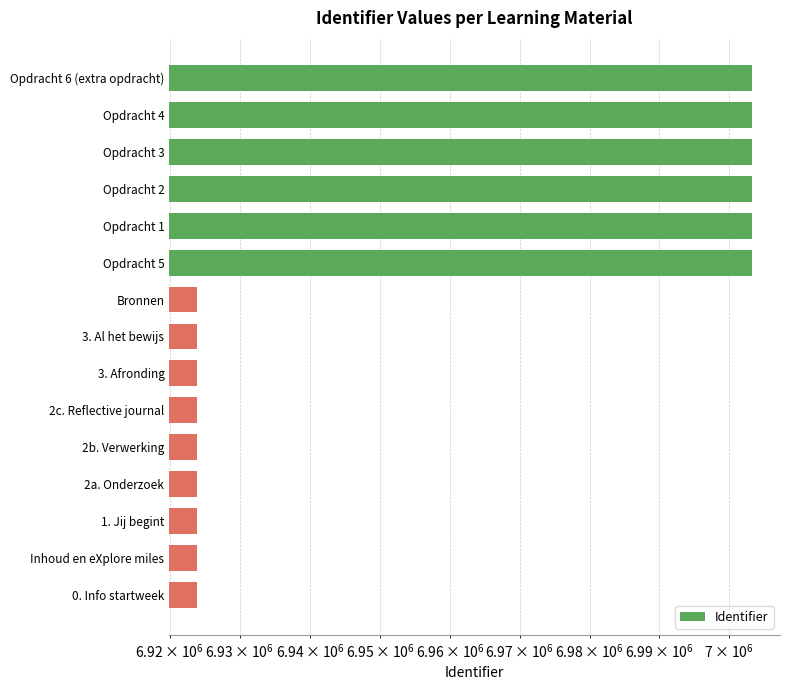

Count the number of categories in the chart.

15